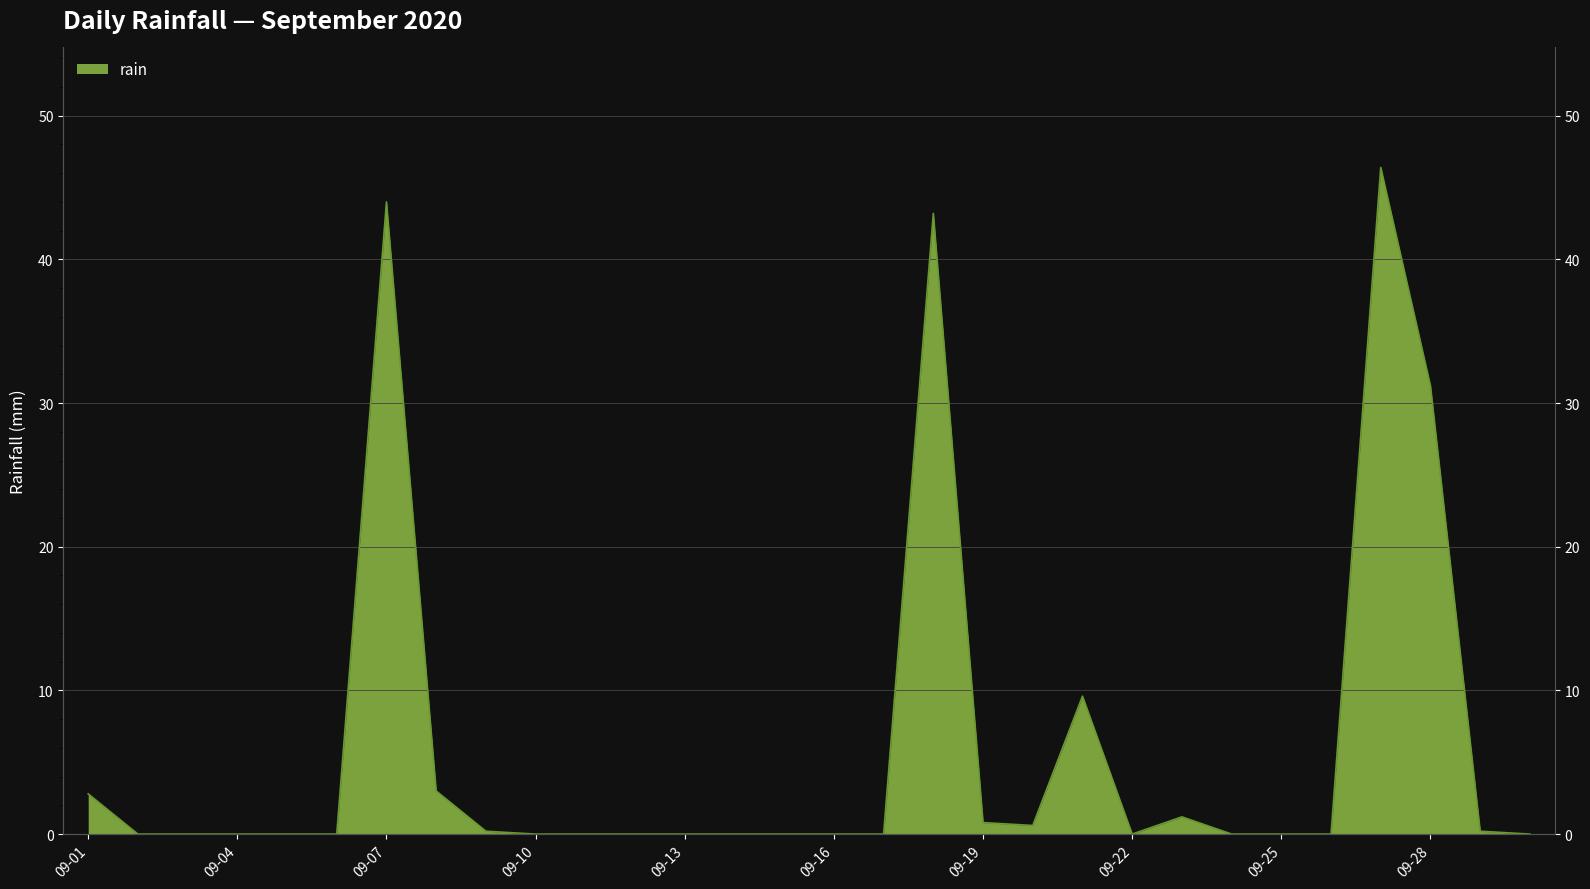

How many lines are shown in the chart?

1